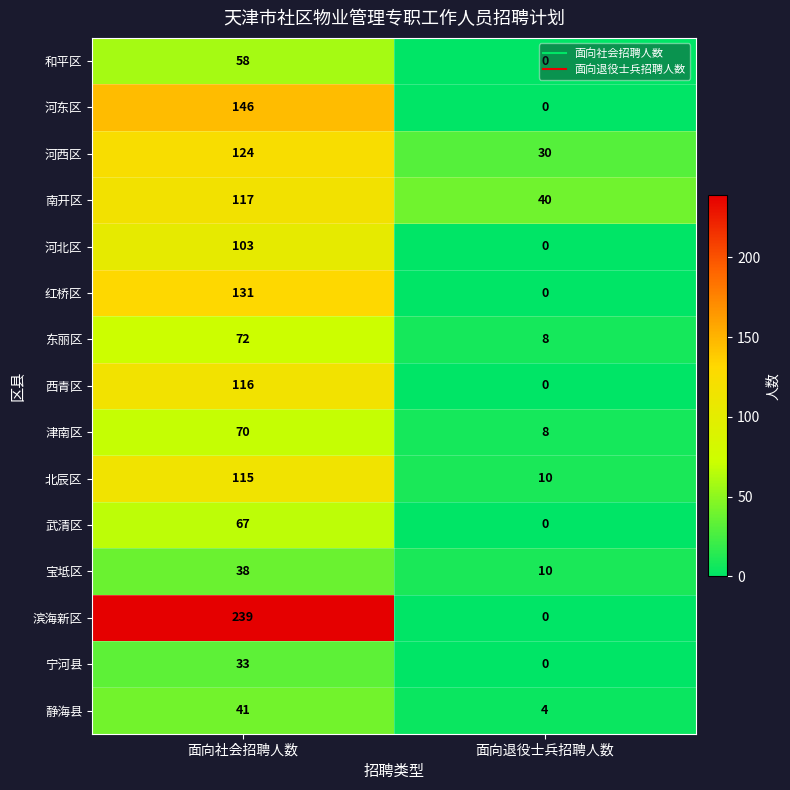

At which category is the sum across all series the highest?

面向社会招聘人数